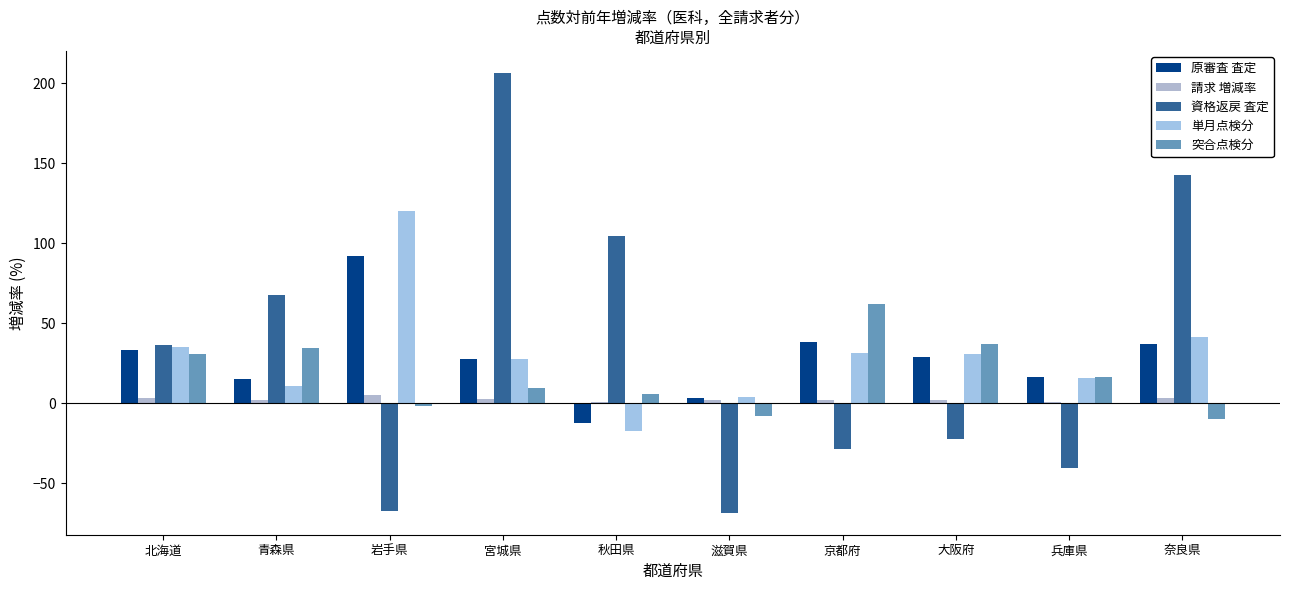

Which has a higher value, 兵庫県 or 宮城県?

宮城県